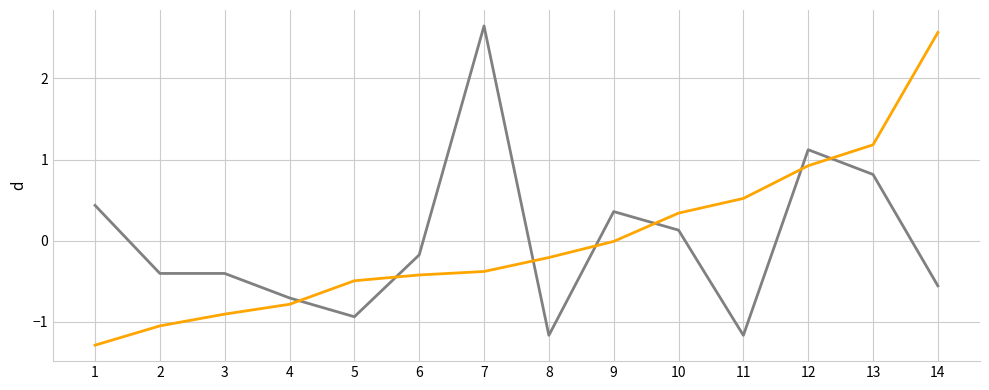

What is the total value across all series at 13?

2.0